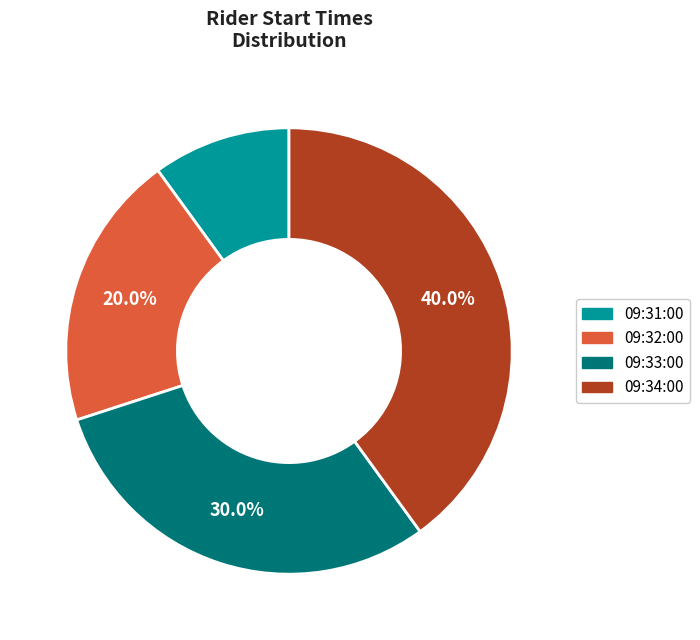

What is the largest slice in the pie chart?

09:34:00